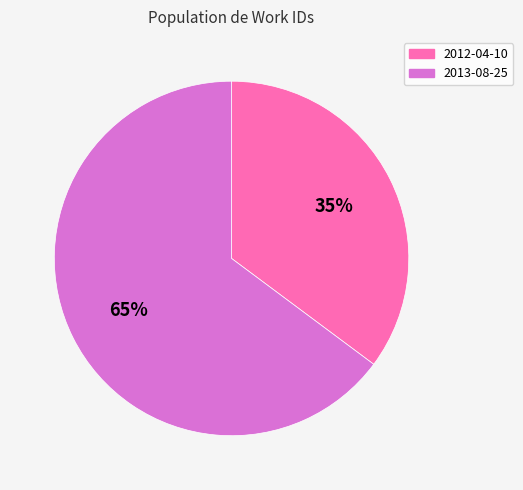

Rank the categories by value from highest to lowest.

2013-08-25, 2012-04-10